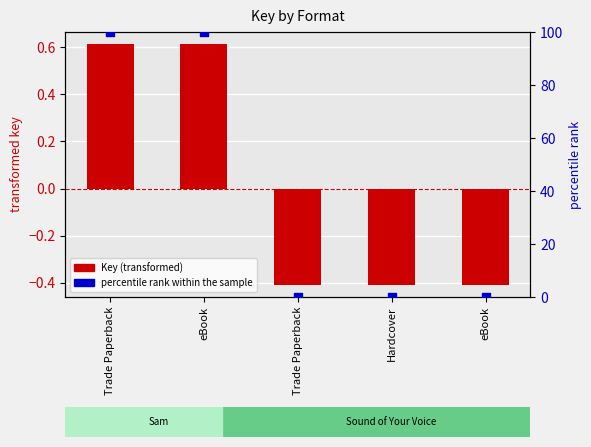

At which category is the sum across all series the highest?

Trade Paperback